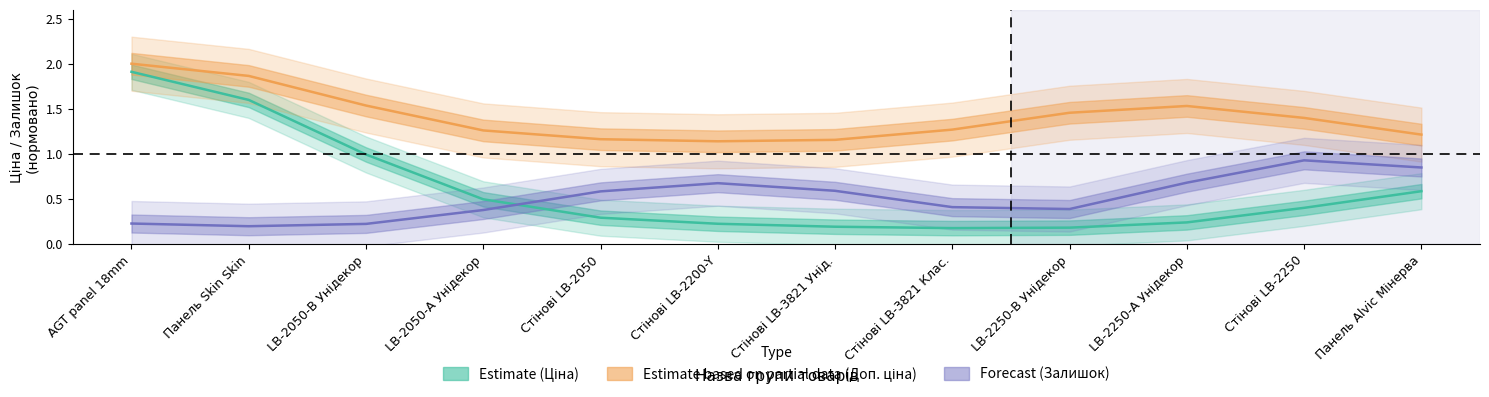

Is it true that Estimate based on partial data equals 0.4 at Стінові LB-3821 Унід.?

False